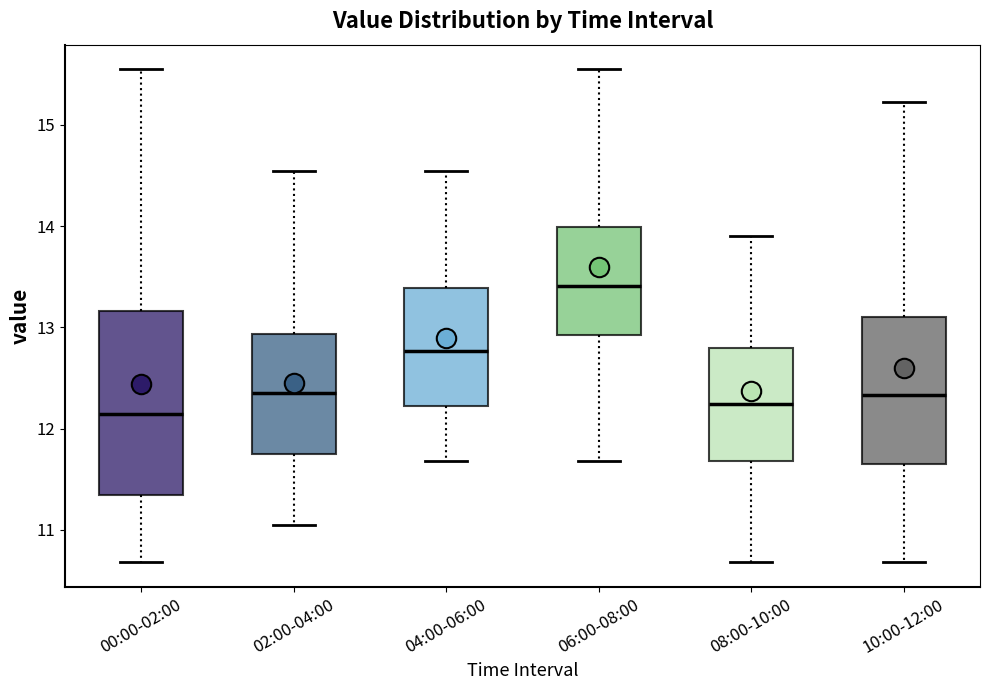

Reading left to right, read every box against the y-axis: the position of its median line, the range the box covers, and the ends of its whiskers. The values are not printed on the chart, so give them approximately, as read against the axis.

00:00-02:00: median 12.1, box 11.3 to 13.2, whiskers 10.7 to 15.6
02:00-04:00: median 12.4, box 11.7 to 12.9, whiskers 11.1 to 14.6
04:00-06:00: median 12.8, box 12.2 to 13.4, whiskers 11.7 to 14.6
06:00-08:00: median 13.4, box 12.9 to 14.0, whiskers 11.7 to 15.6
08:00-10:00: median 12.2, box 11.7 to 12.8, whiskers 10.7 to 13.9
10:00-12:00: median 12.3, box 11.6 to 13.1, whiskers 10.7 to 15.2